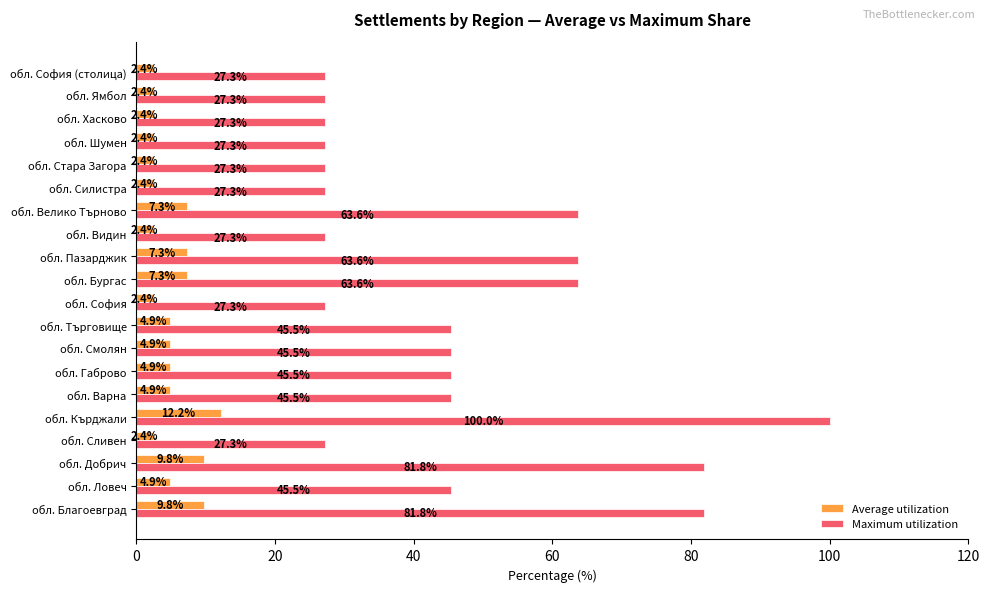

What is the difference between the maximum and minimum values in the Average utilization series?

9.8